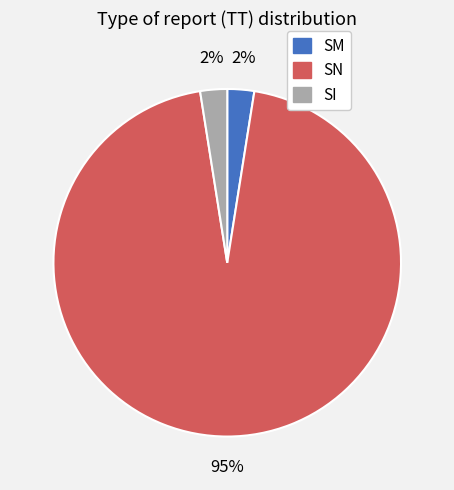

Which slice is the largest?

SN